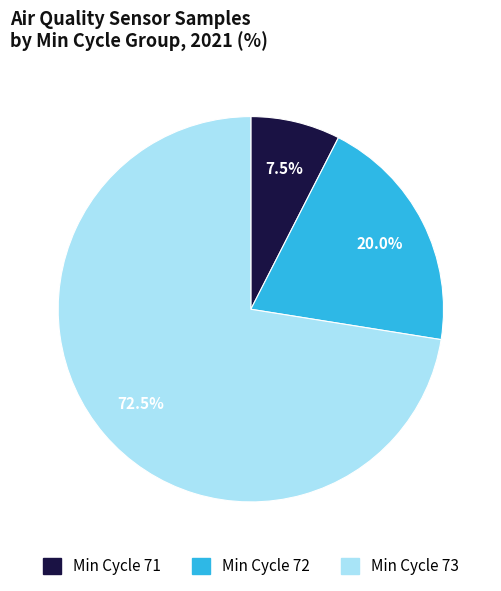

Which has a higher value, Min Cycle 71 or Min Cycle 72?

Min Cycle 72